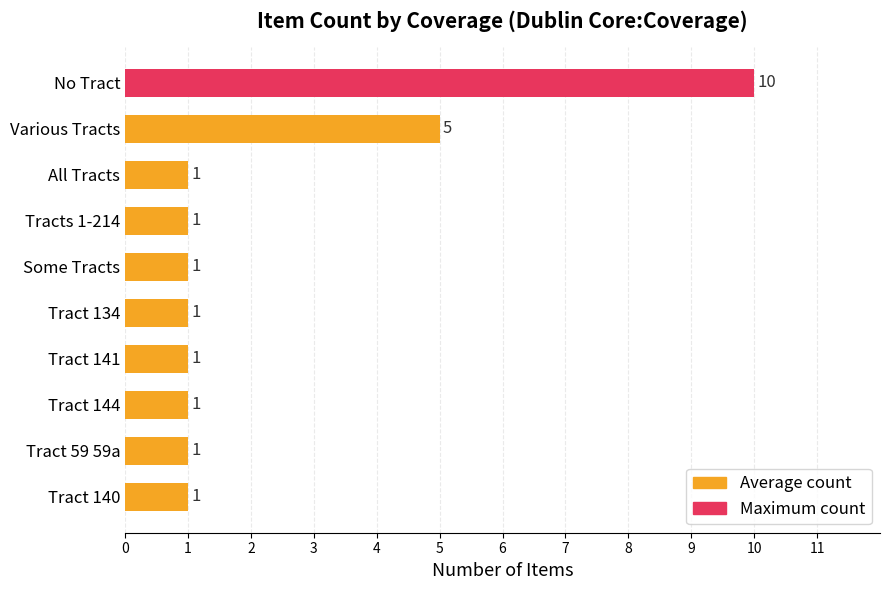

Reading top to bottom, what are all the values shown in this chart?

10	5	1	1	1	1	1	1	1	1